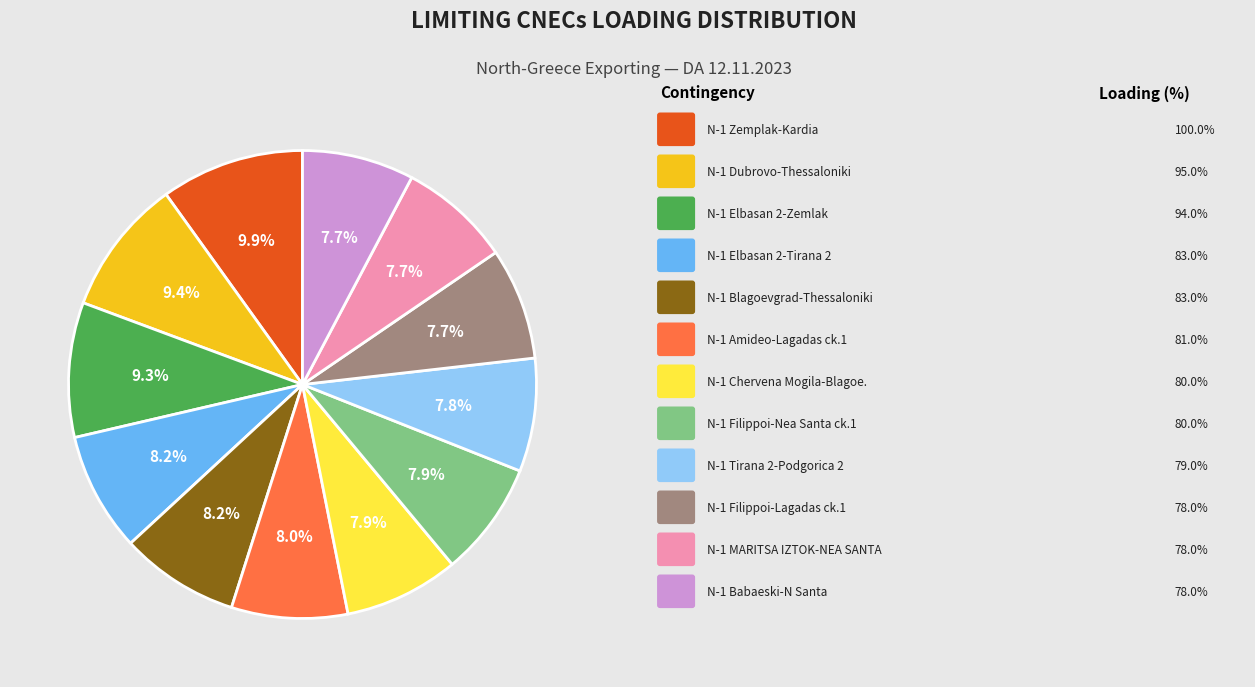

Is there any slice that represents more than half of the pie?

No